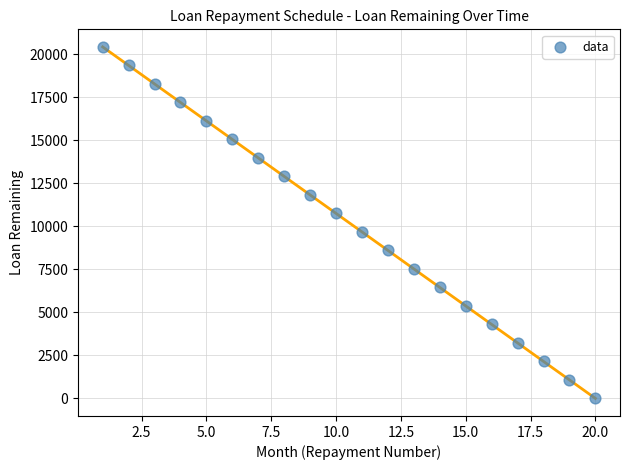

What is the range of Y values (max minus min)?

20425